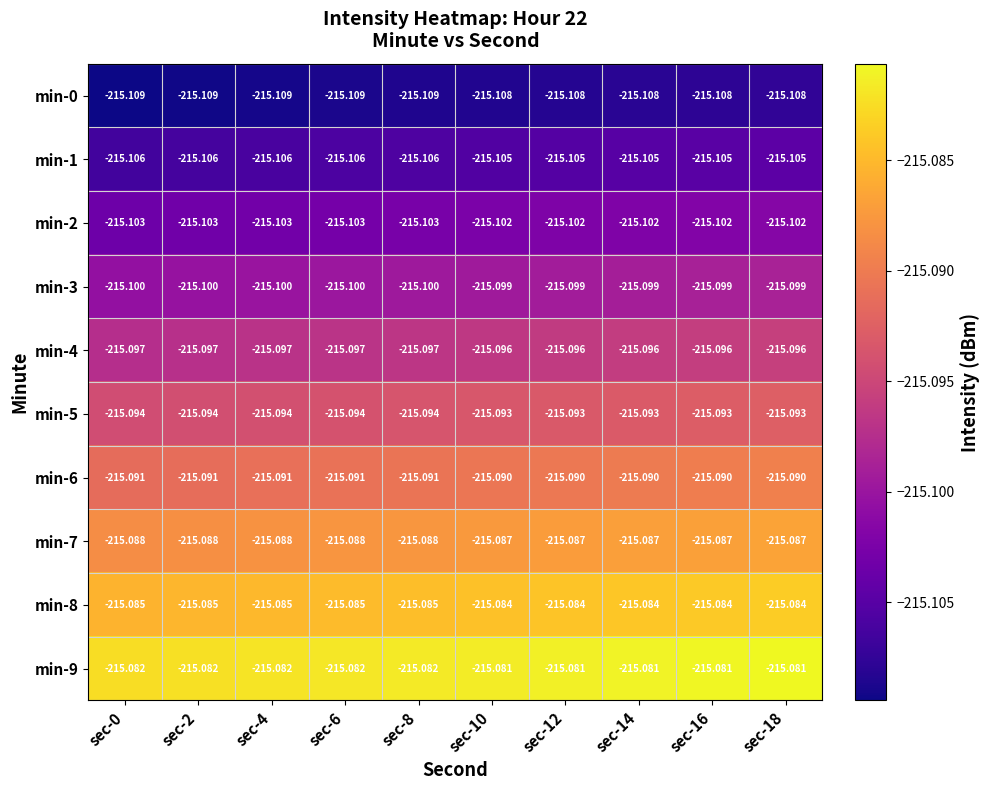

Is the value of min-8 at sec-18 greater than the value of min-2 at sec-16?

Yes